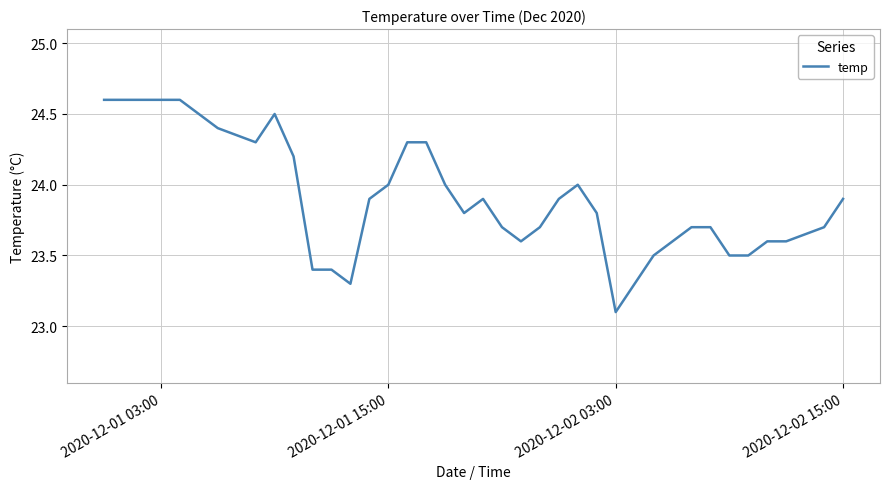

What is the minimum value shown in the chart?

23.1